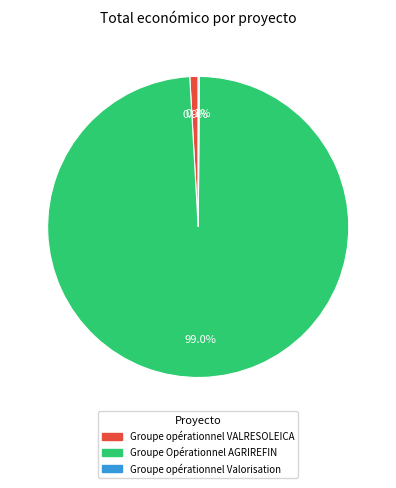

What is the largest slice in the pie chart?

Groupe Opérationnel AGRIREFIN